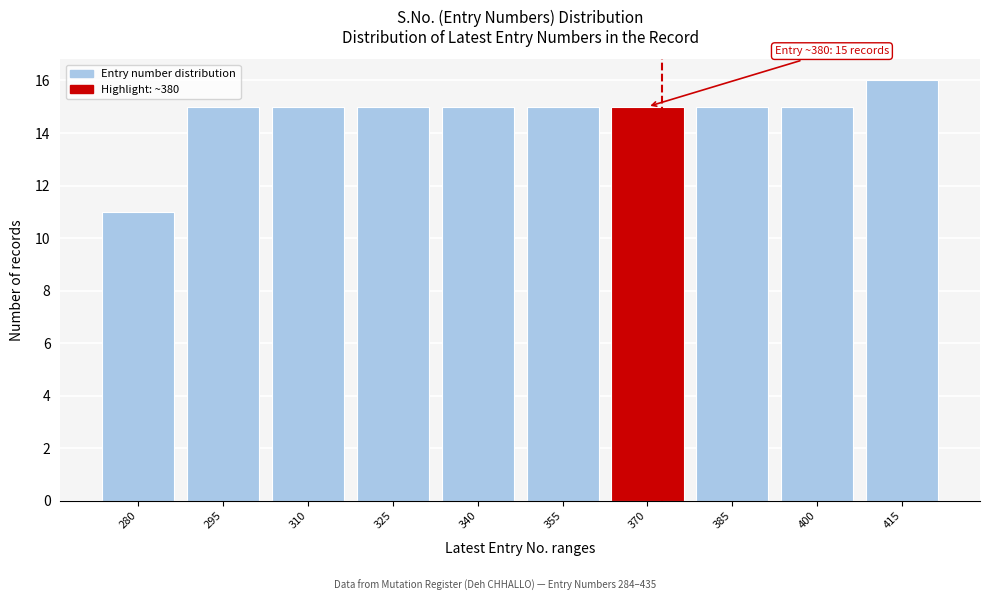

Reading left to right, list all the values displayed in this chart.

11	15	15	15	15	15	15	15	15	16